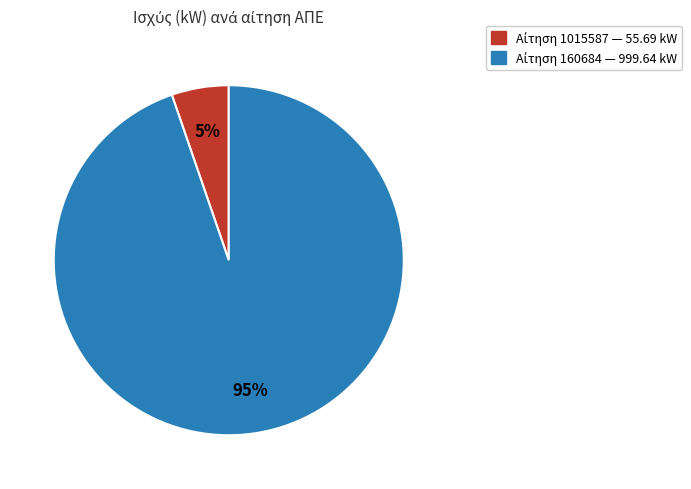

Does any single category account for the majority?

Yes